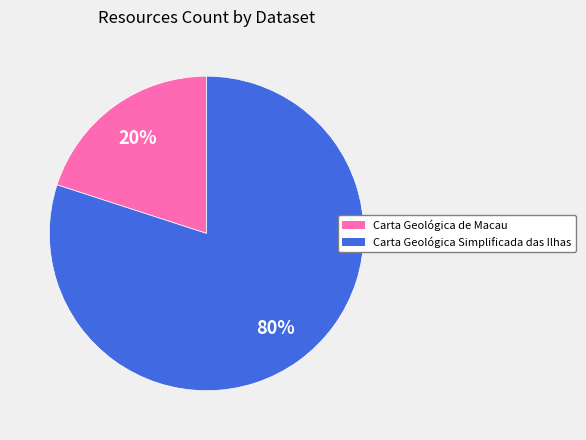

Does Carta Geológica de Macau represent more than half of the total?

No